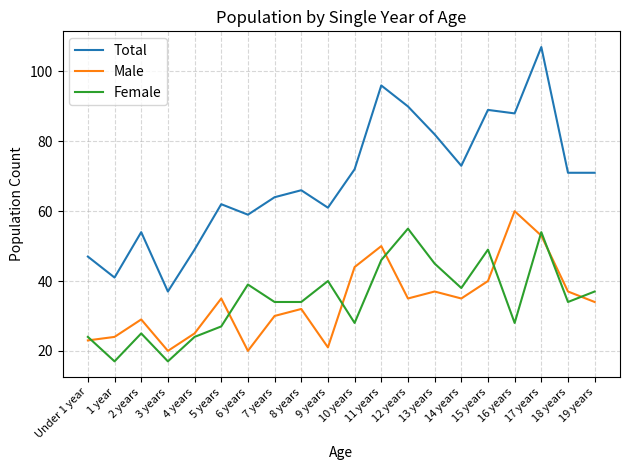

True or false: Female and Total cross at least once.

False